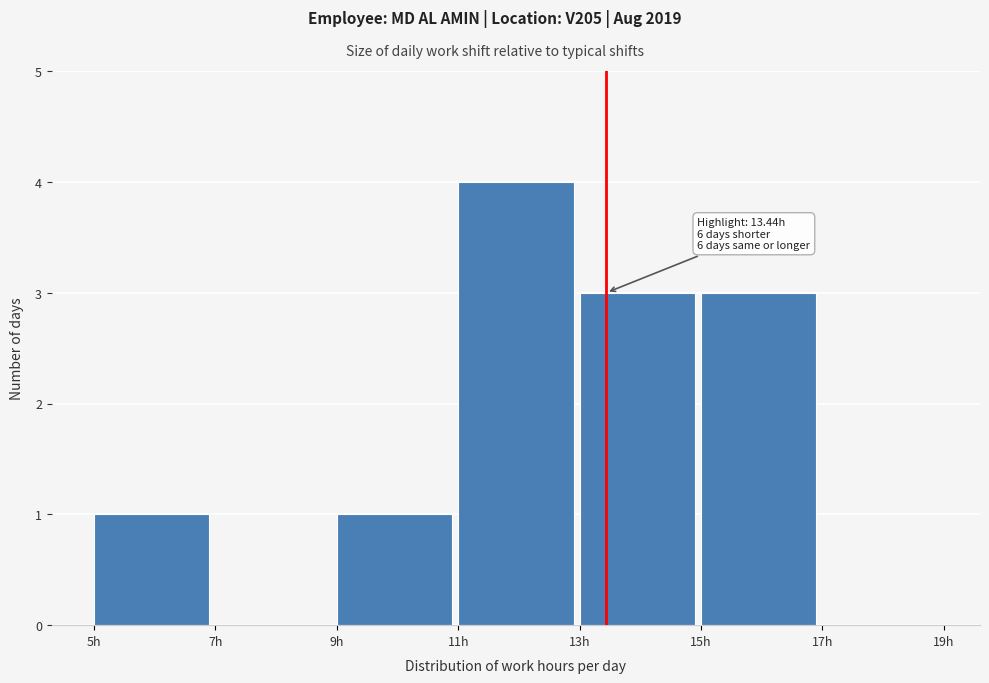

Which range on the x-axis has the tallest bar?

11 to 13